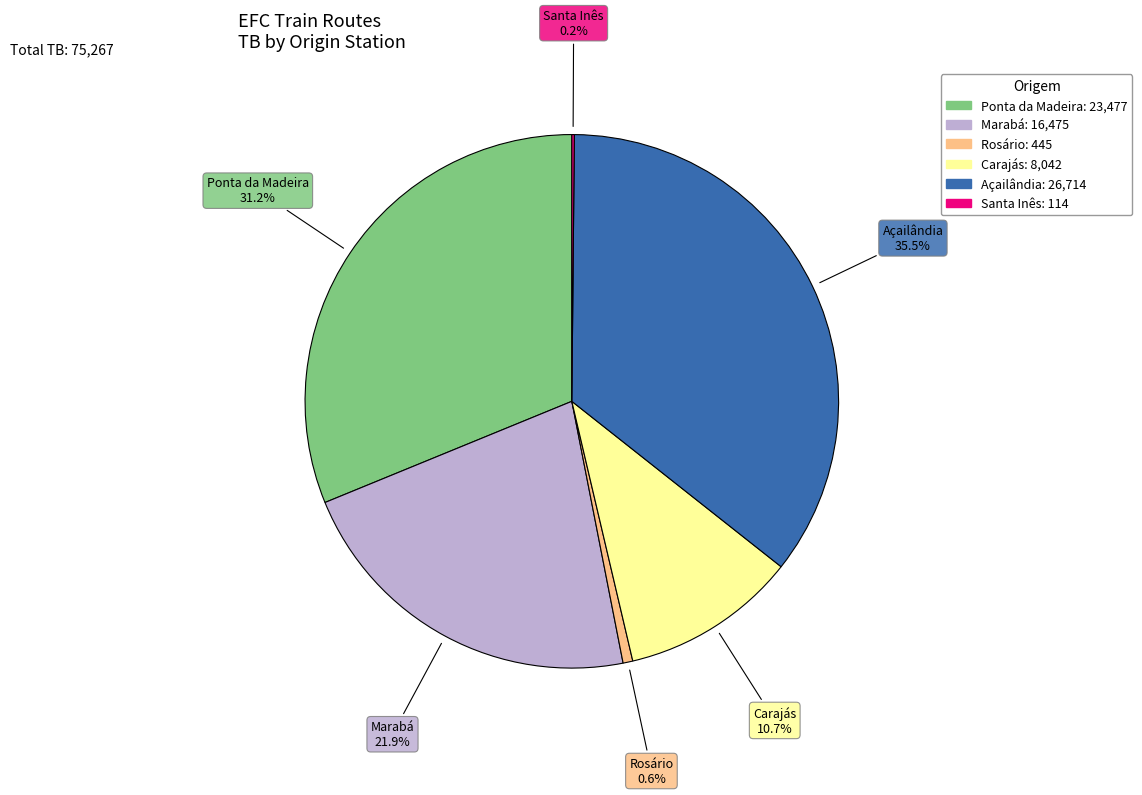

Approximately how many times larger is the value at Marabá compared to Carajás?

2.0